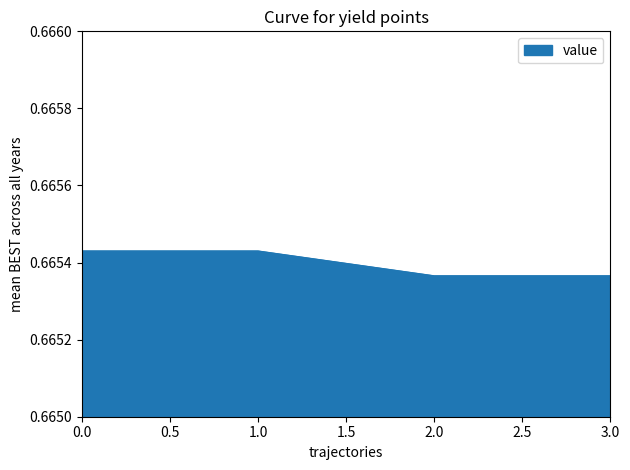

What is the sum of the values at 0.0 and 2.0?

1.3